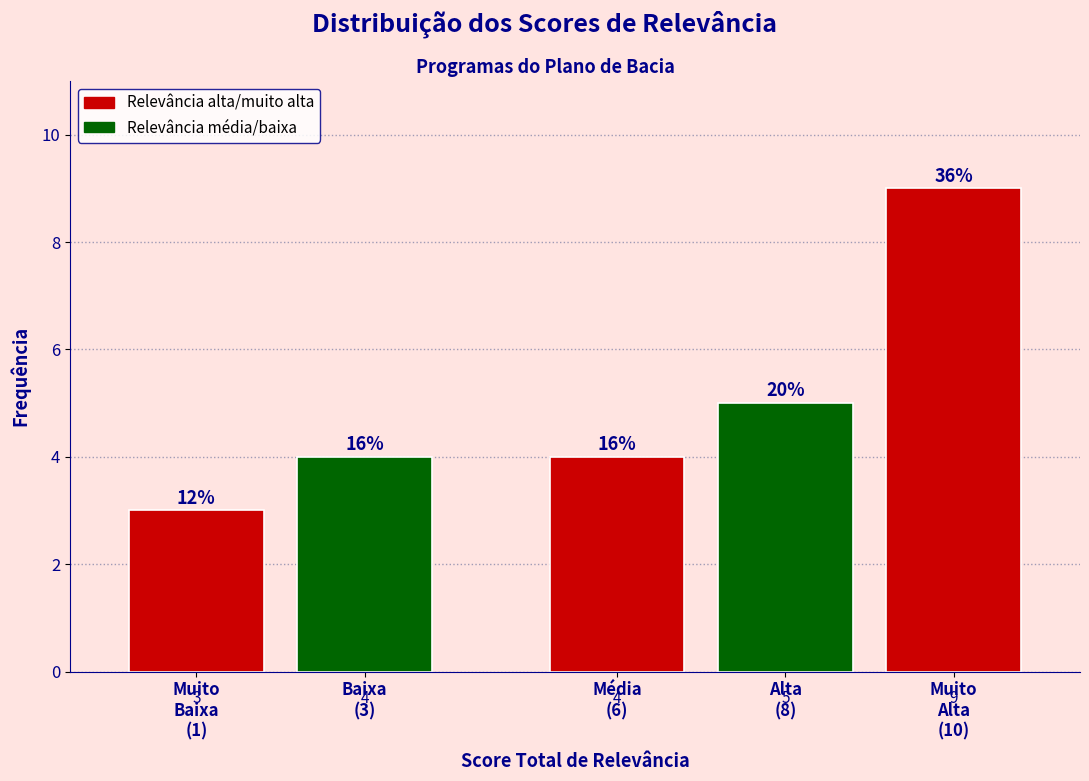

Reading left to right, list all the values displayed in this chart.

3	4	4	5	9